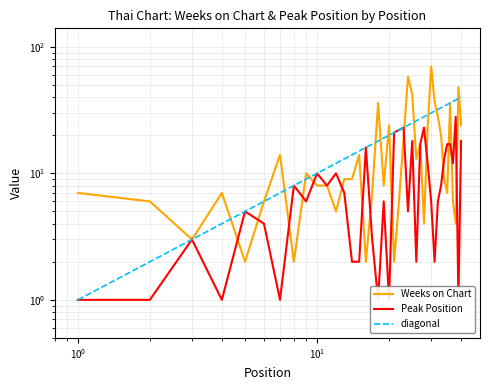

In Weeks on Chart, how many points are higher than both neighbors (excluding endpoints)?

11